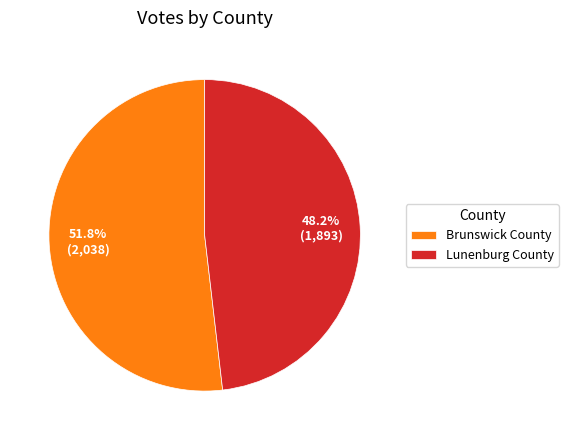

What percentage is the Lunenburg County slice, to the nearest percent?

48%